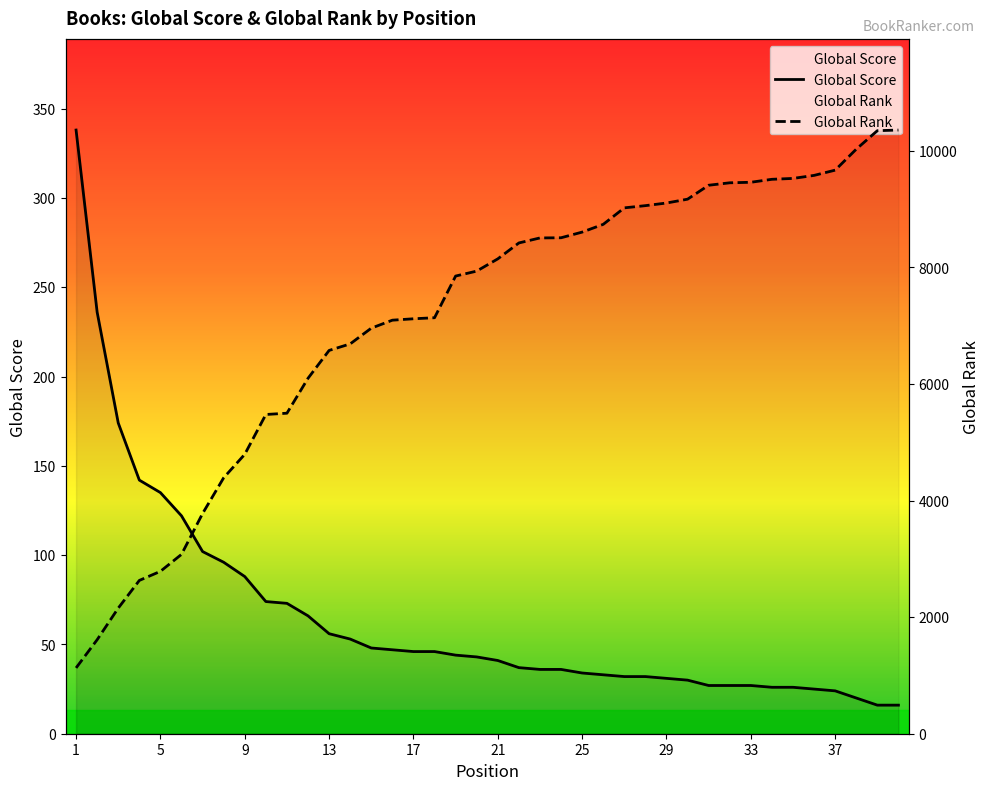

What is the smallest value displayed?

16